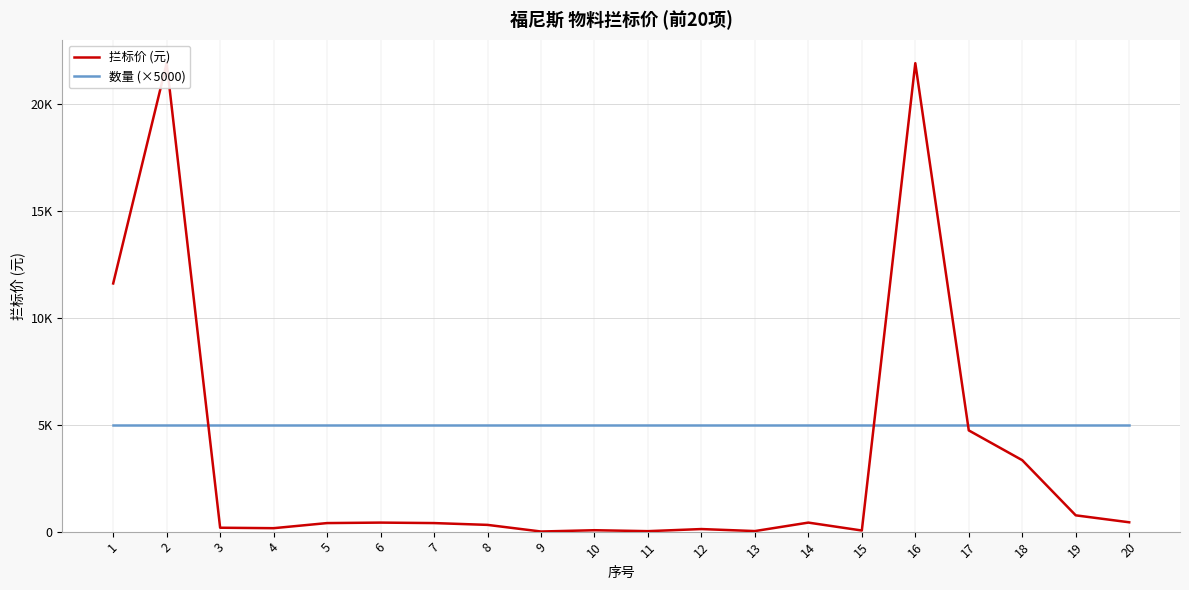

True or false: 拦标价 (元) has a value of 38.9 at 11.

False